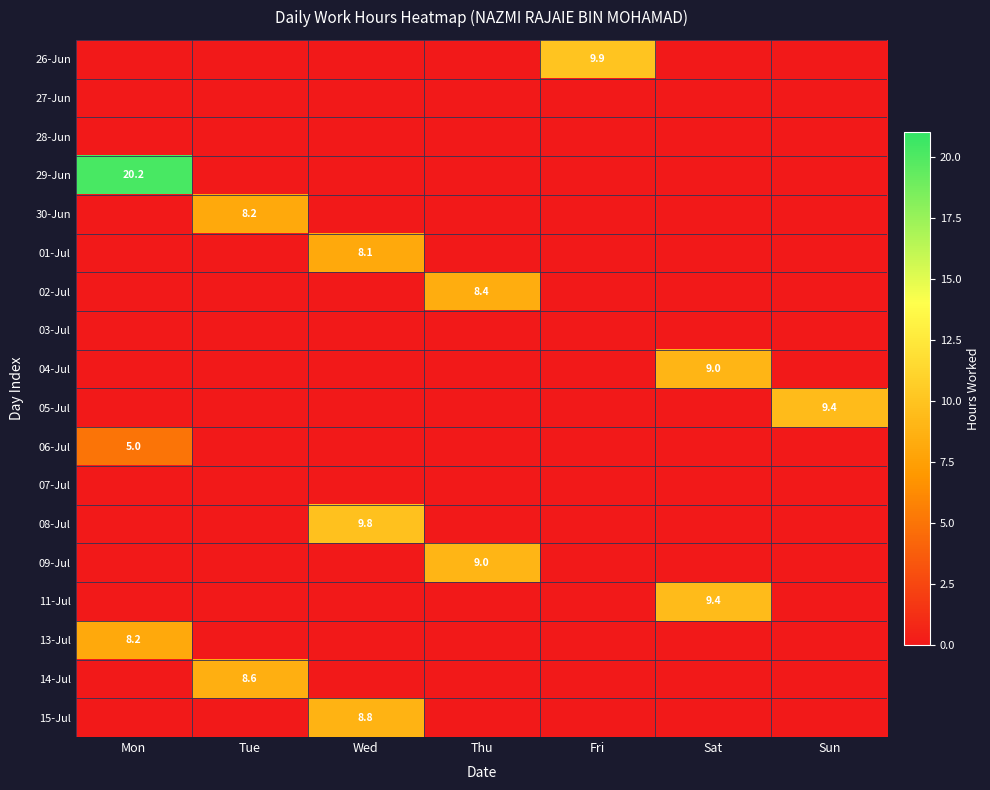

The 02-Jul series shows 8.4 at Thu. True or false?

True